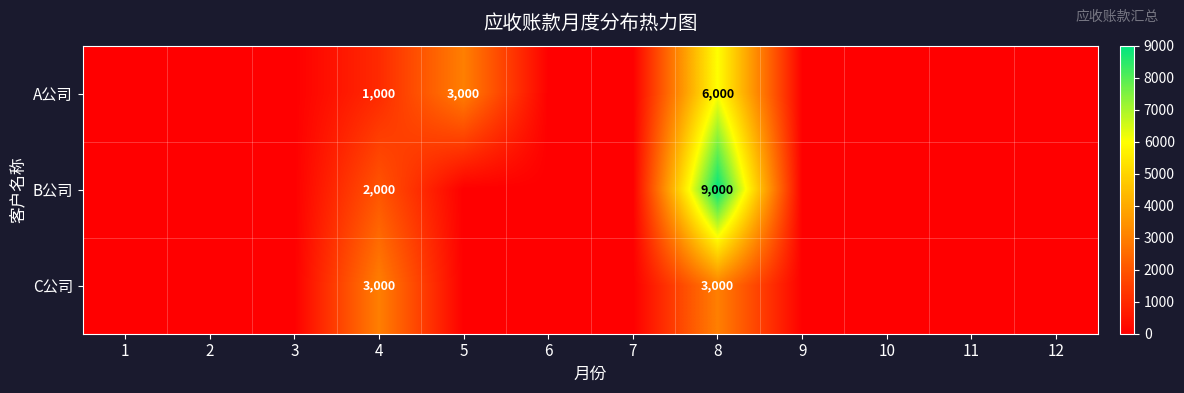

True or false: B公司 has a value of 2000 at 4.

True